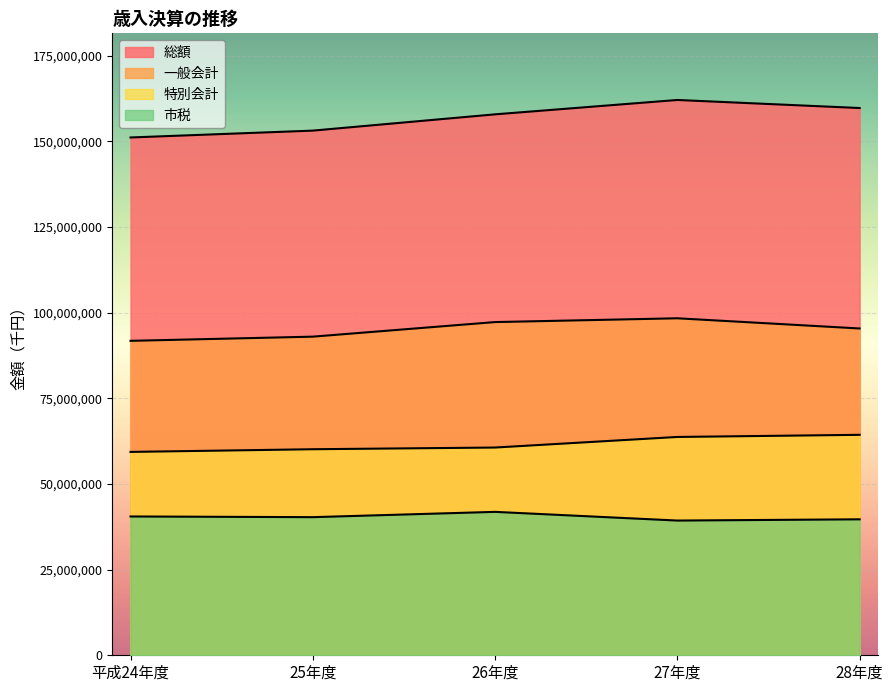

Which series has the largest total across all categories?

総額